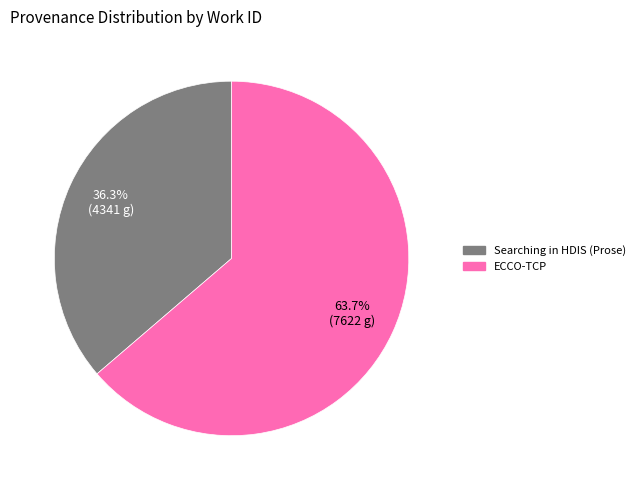

Approximately how many times larger is the value at Searching in HDIS (Prose) compared to ECCO-TCP?

0.6